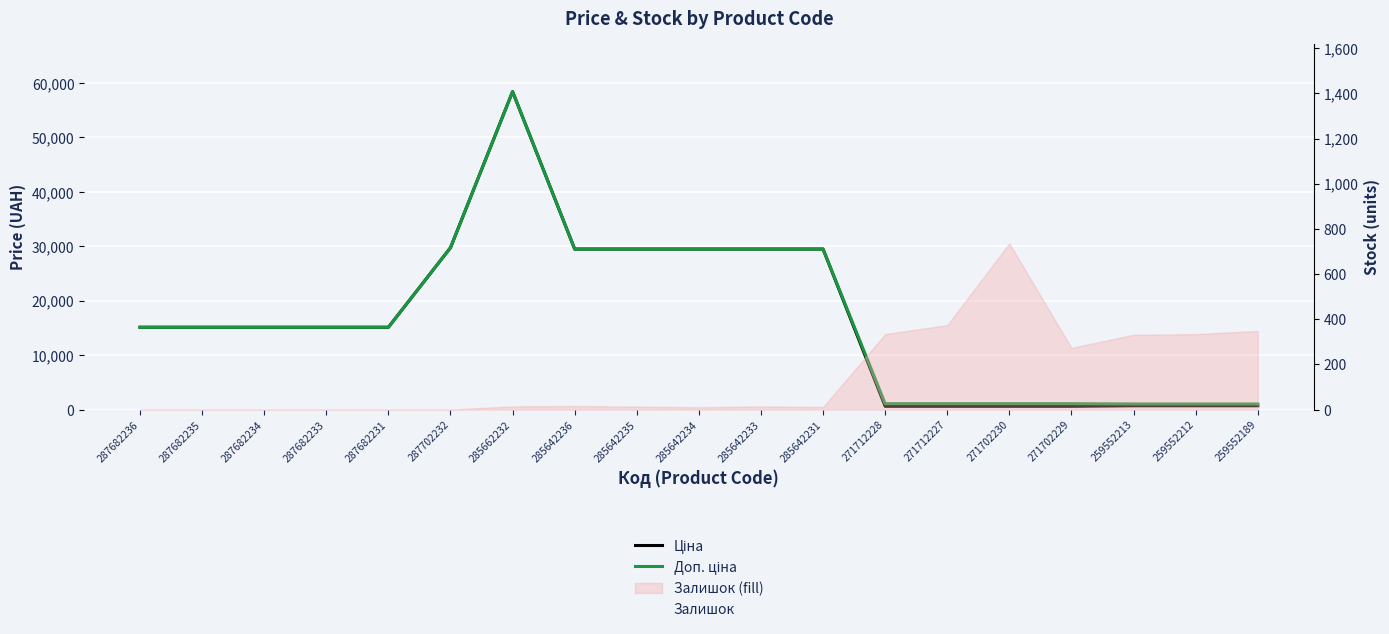

What is the difference between the maximum and second lowest values in the Залишок series?

736.0